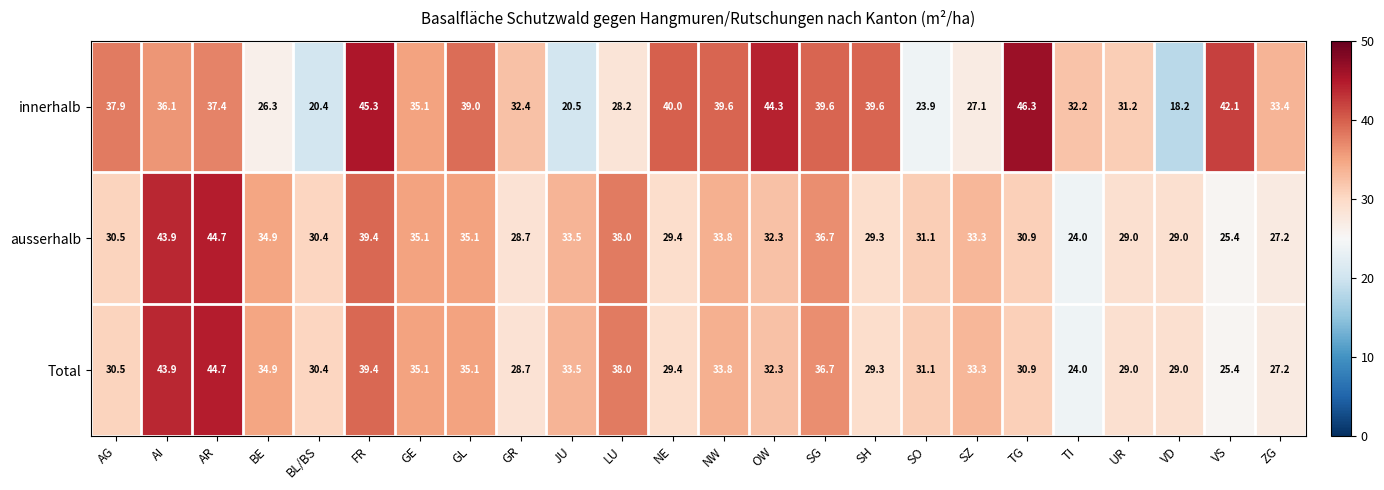

At which label does innerhalb first exceed 36?

AG